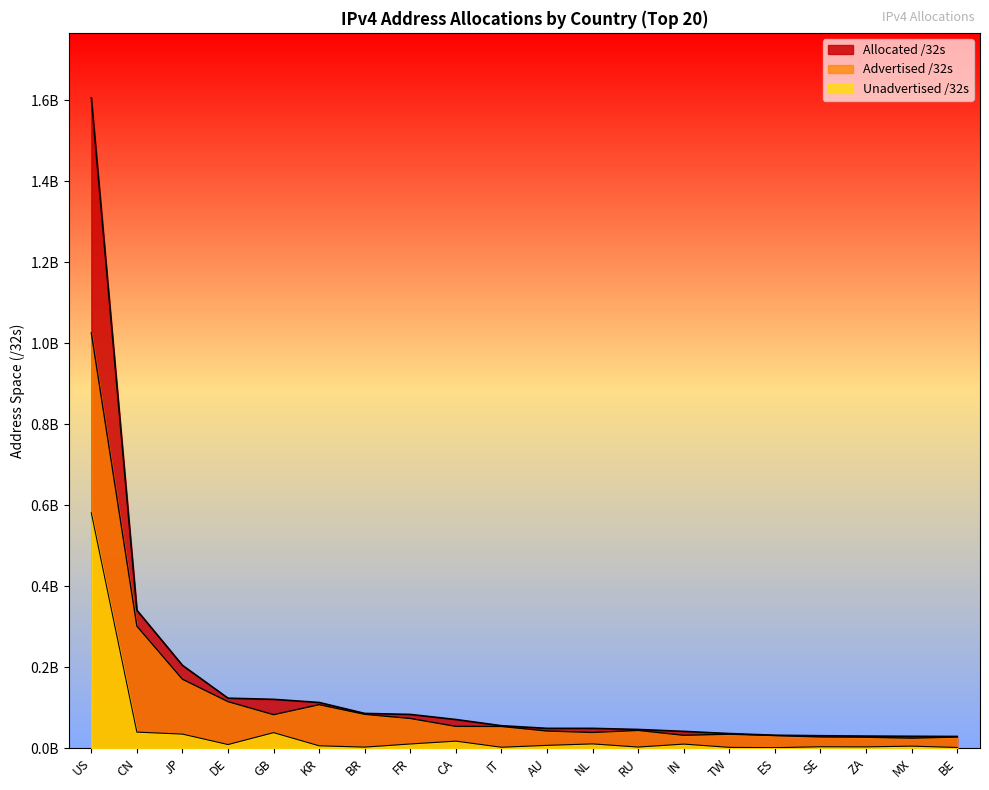

How many interior local valleys does the Advertised /32s series have?

4